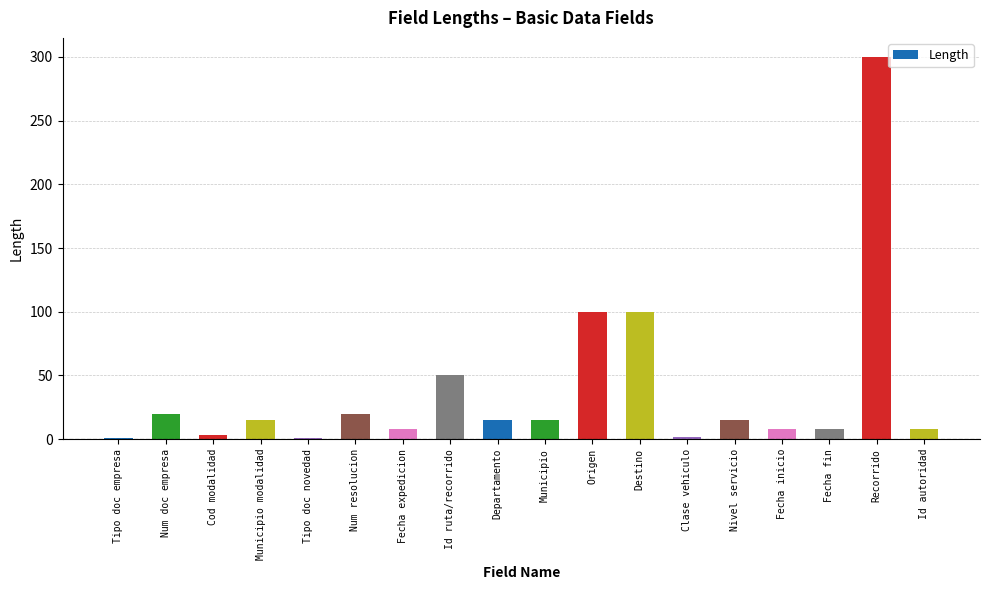

What is the greatest value displayed?

300